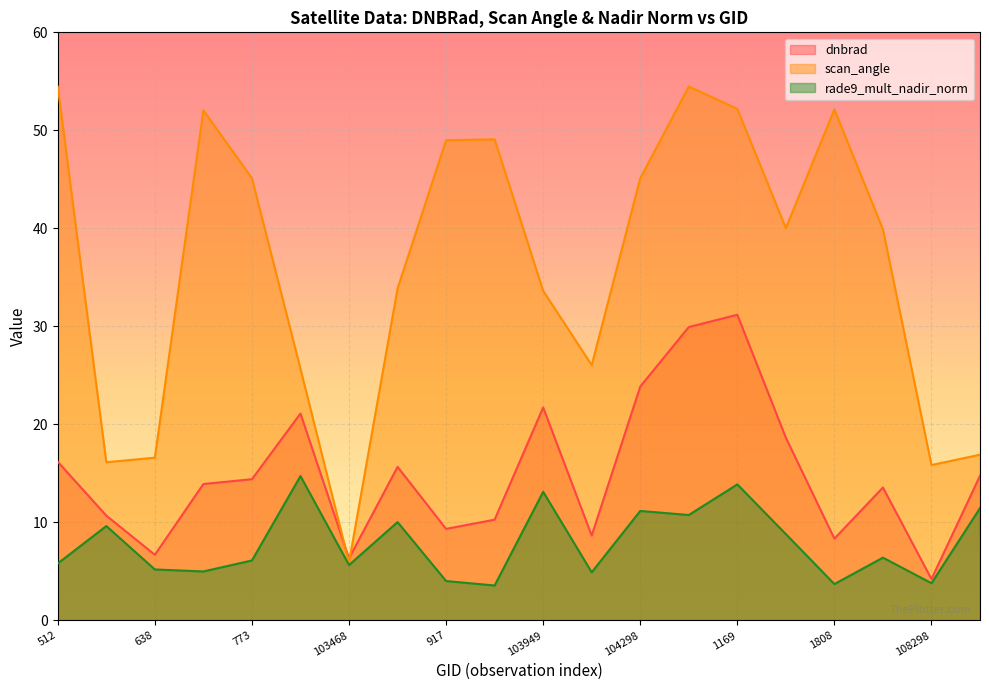

What is the difference between the highest and lowest values at 103830?

45.5